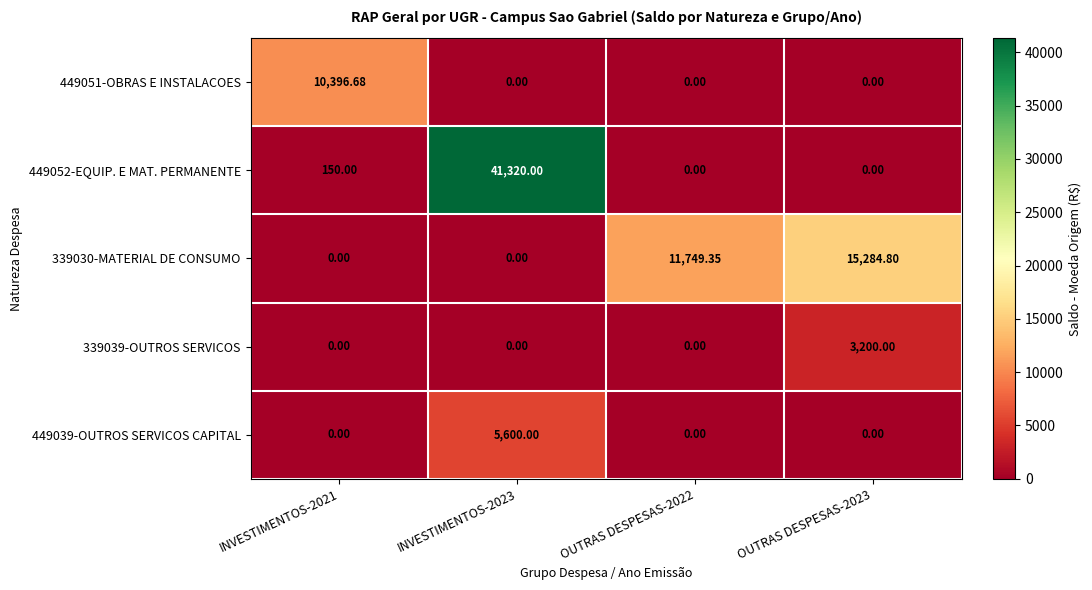

Is the value of 339030-MATERIAL DE CONSUMO at OUTRAS DESPESAS-2022 greater than the value of 449039-OUTROS SERVICOS CAPITAL at OUTRAS DESPESAS-2023?

Yes